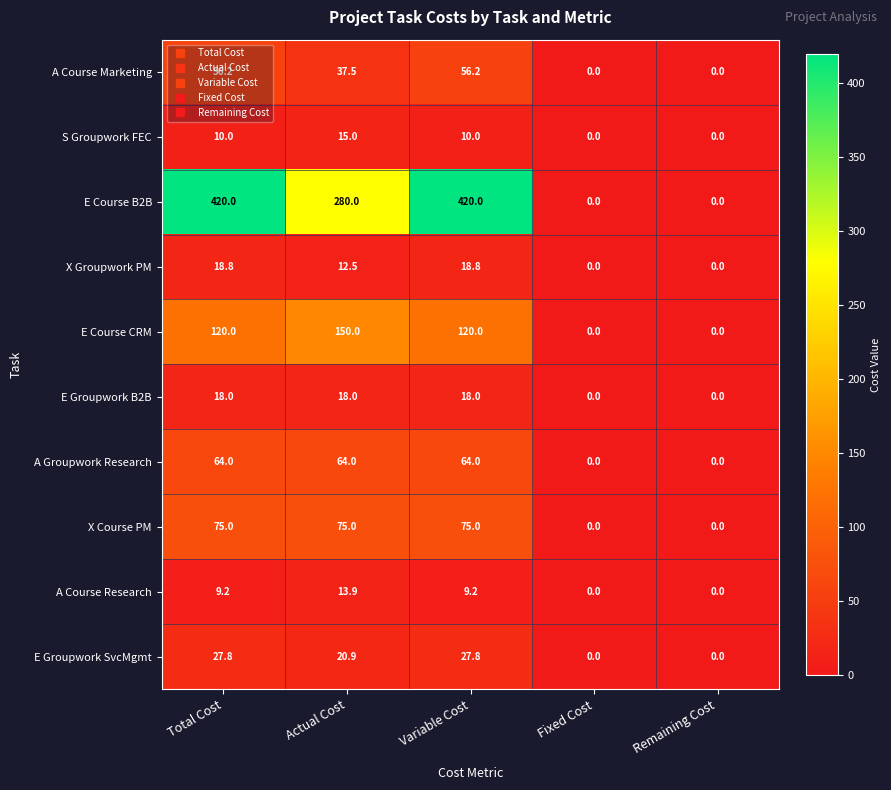

At which label does E Course CRM reach its peak?

Actual Cost